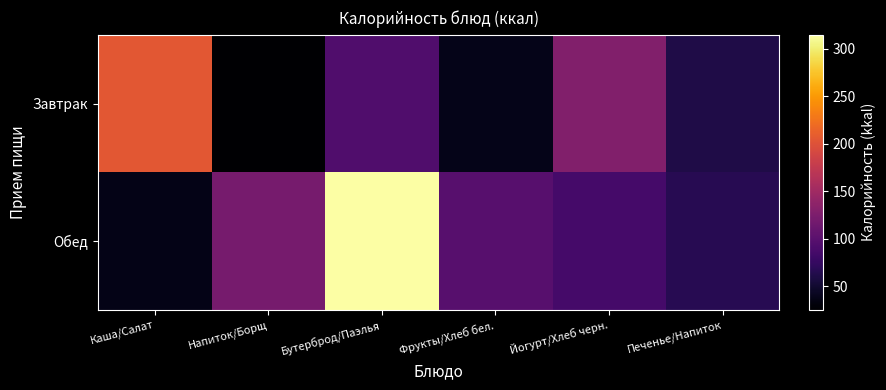

Rank the series at Фрукты/Хлеб бел. from highest to lowest value.

Обед, Завтрак